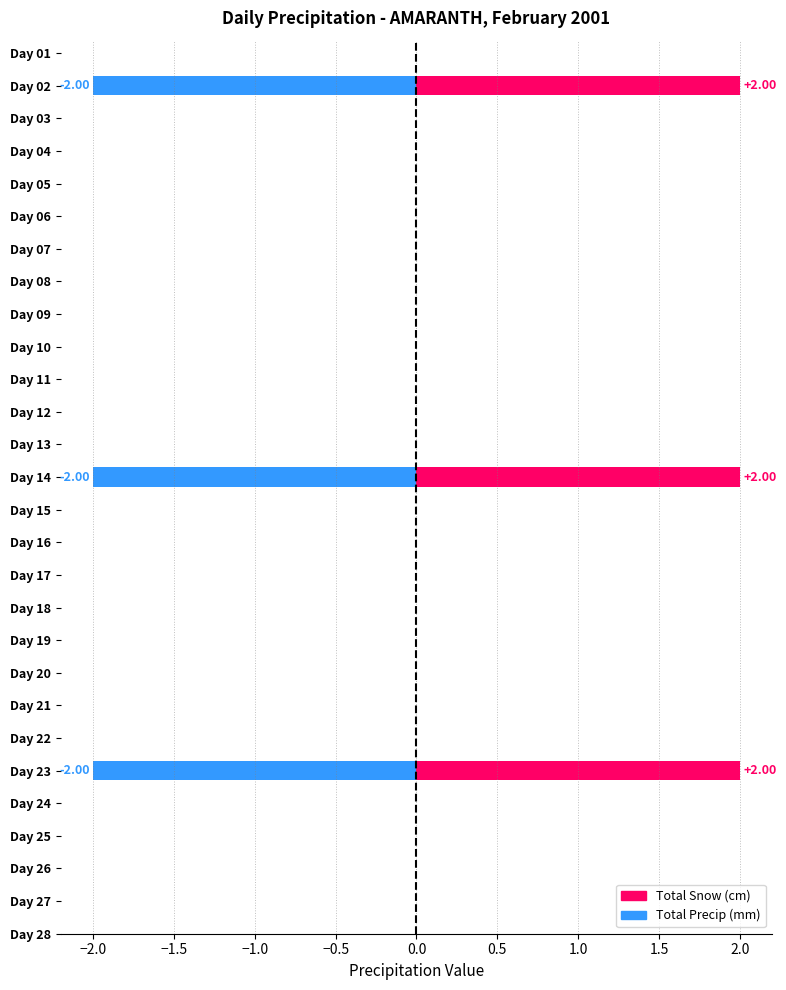

At how many categories does at least one series exceed 0?

3